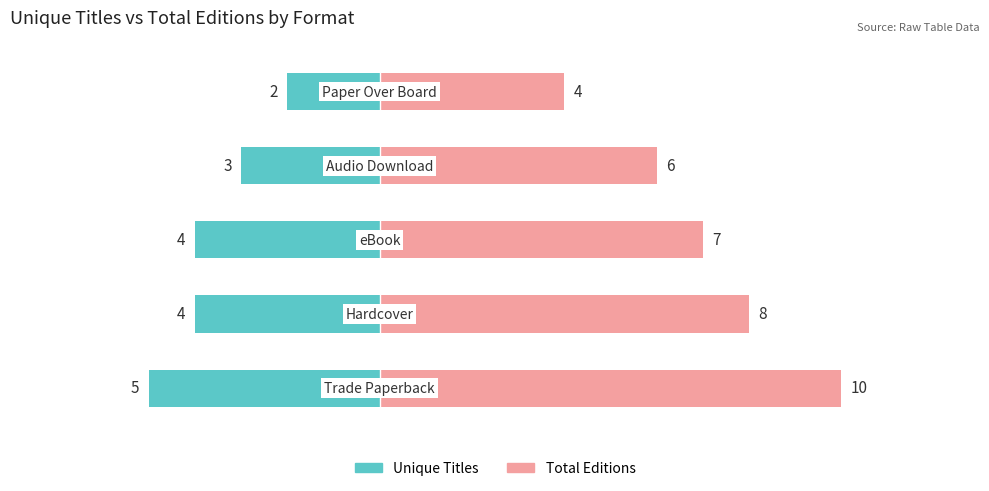

At how many categories does at least one series exceed 9?

1